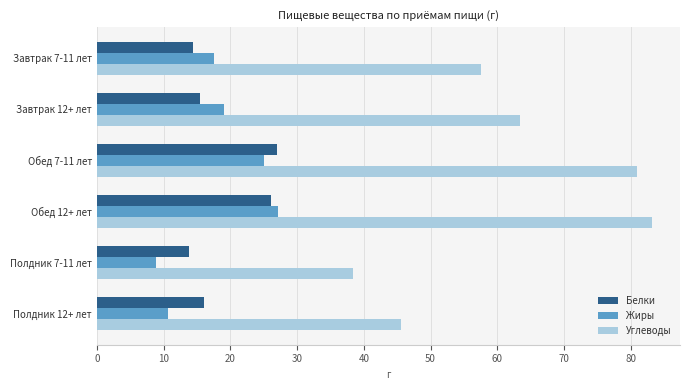

At how many categories does at least one series exceed 44?

5